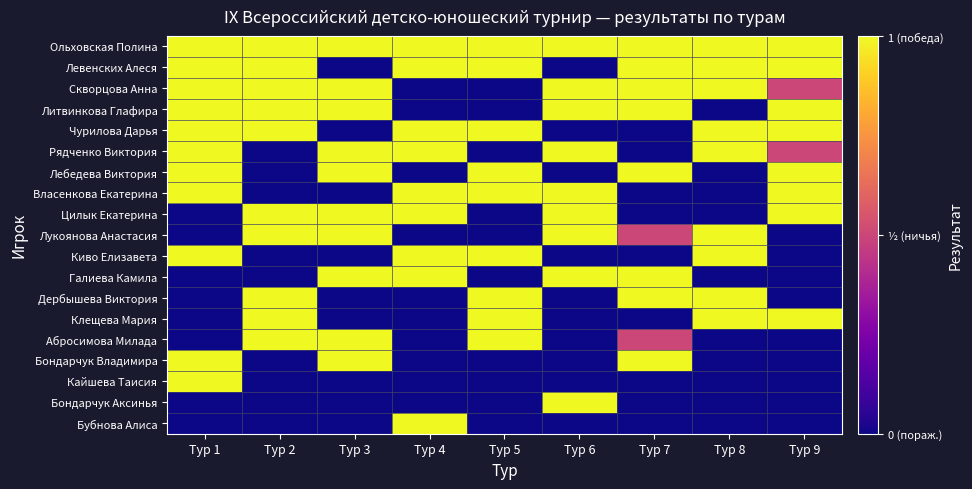

List the series in order of their peak value, lowest first.

Ольховская Полина, Левенских Алеся, Скворцова Анна, Литвинкова Глафира, Чурилова Дарья, Рядченко Виктория, Лебедева Виктория, Власенкова Екатерина, Цилык Екатерина, Лукоянова Анастасия, Киво Елизавета, Галиева Камила, Дербышева Виктория, Клещева Мария, Абросимова Милада, Бондарчук Владимира, Кайшева Таисия, Бондарчук Аксинья, Бубнова Алиса